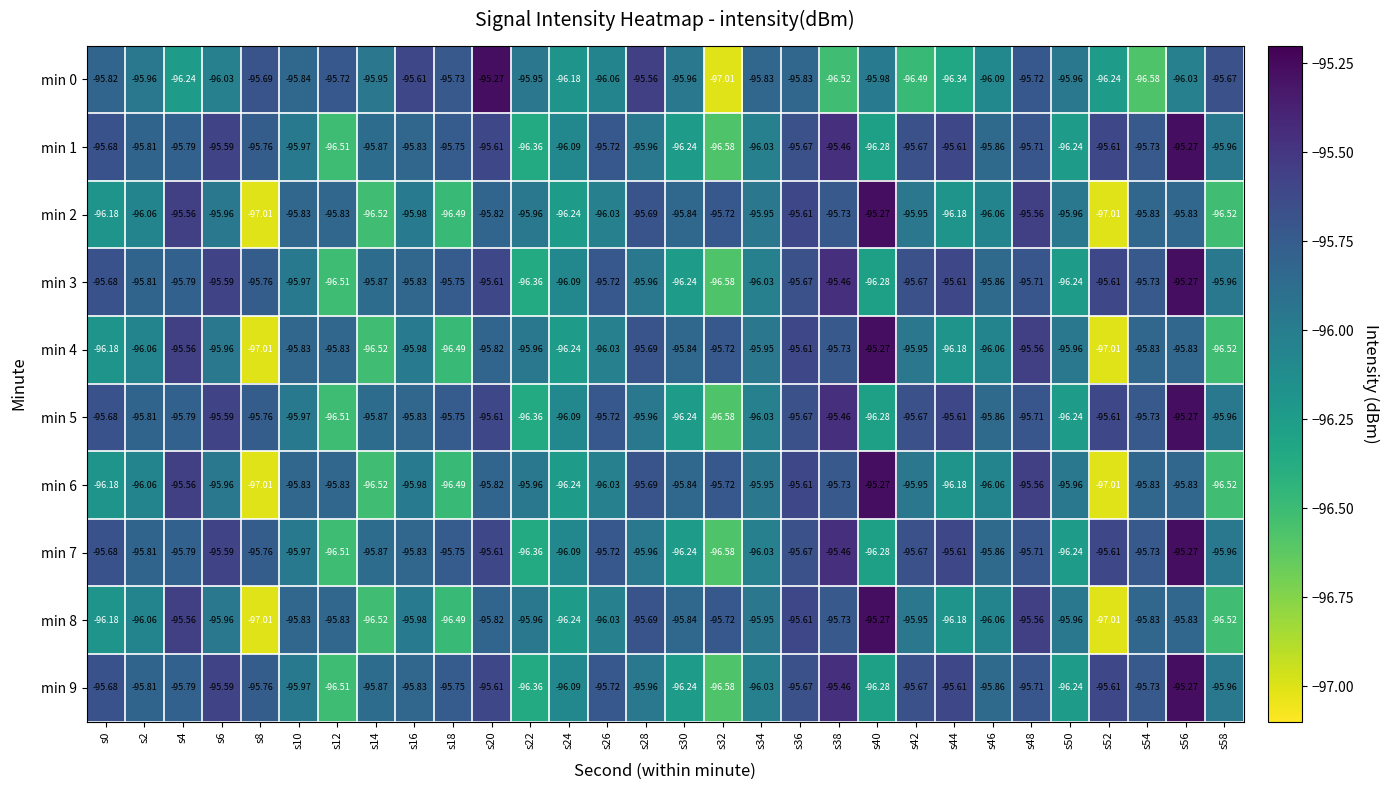

Is the value of min 2 at s10 greater than the value of min 5 at s56?

No